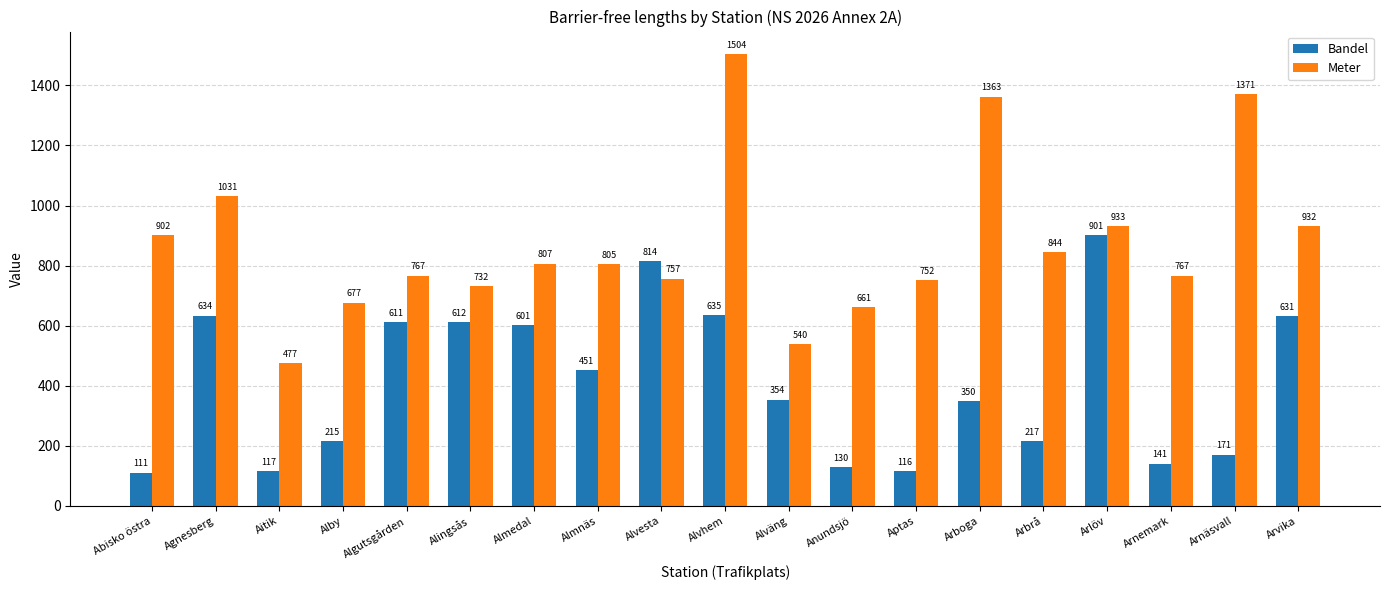

What is the average value of the Meter series?

875